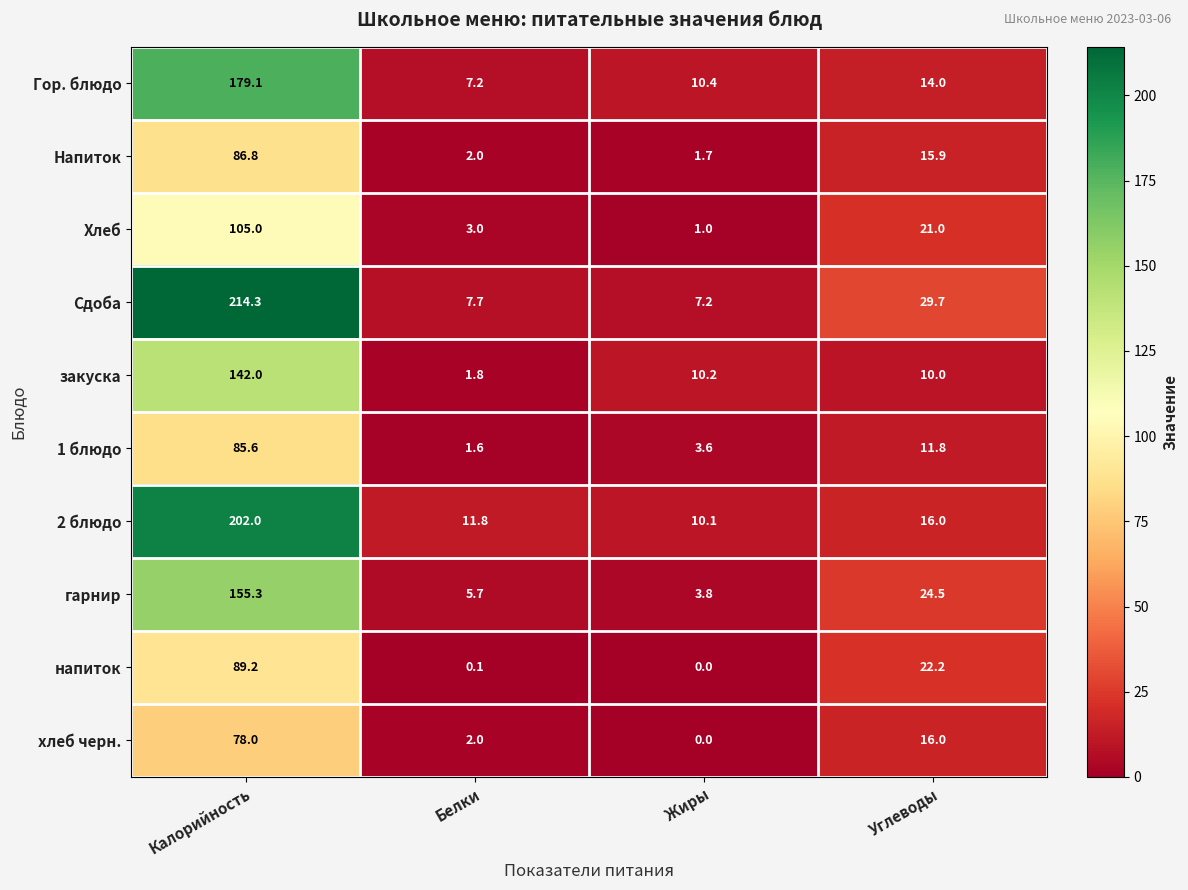

Which series has the widest spread of values?

Сдоба